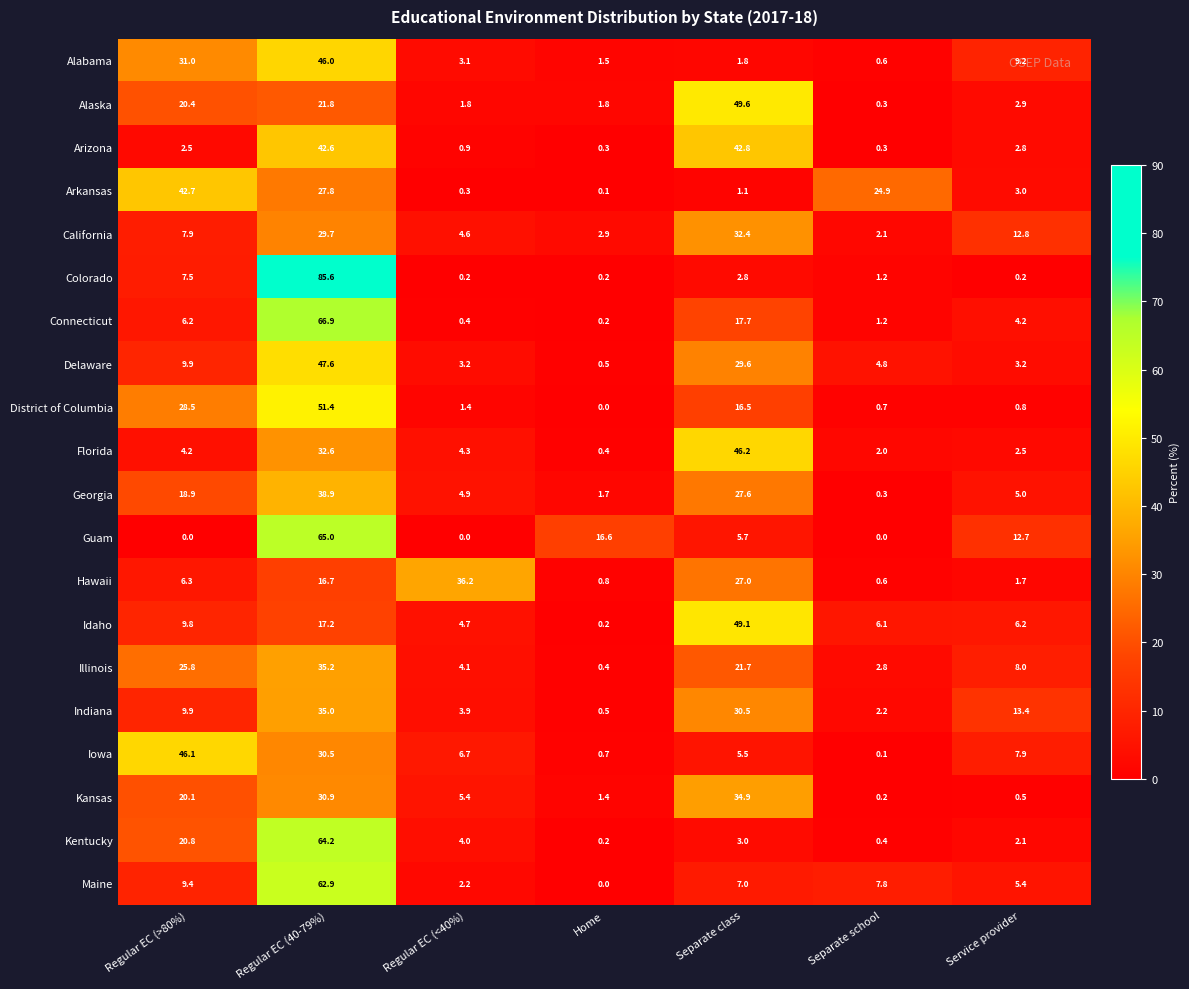

Which series has the largest range (max minus min)?

Colorado